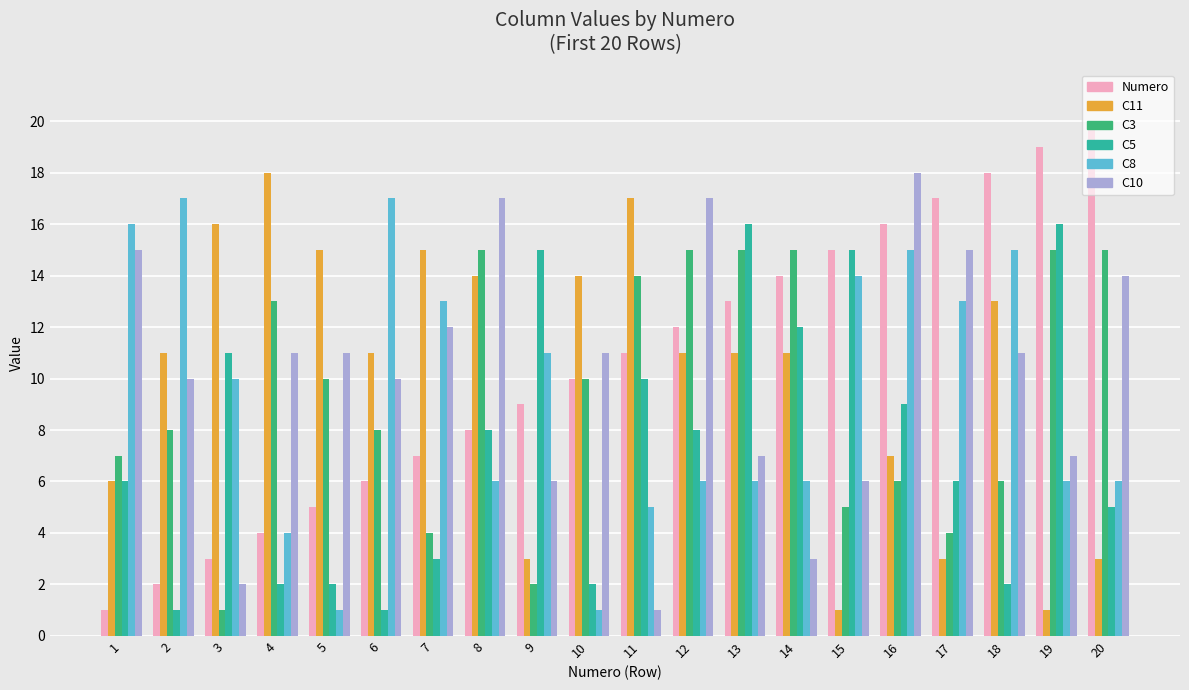

What is the total value across all series at 18?

65